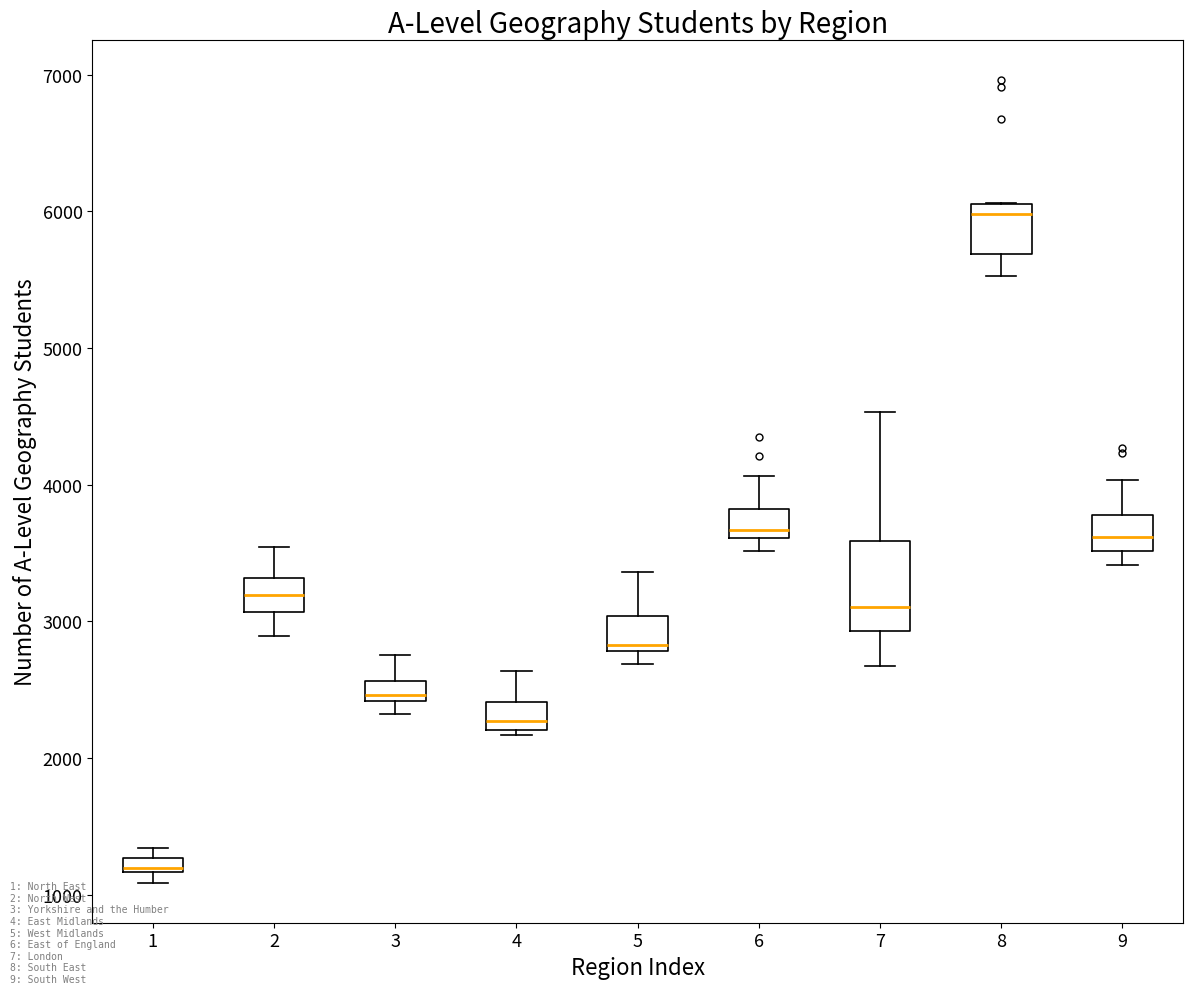

Comparing the boxes themselves (not the whiskers), which one is the tallest?

7